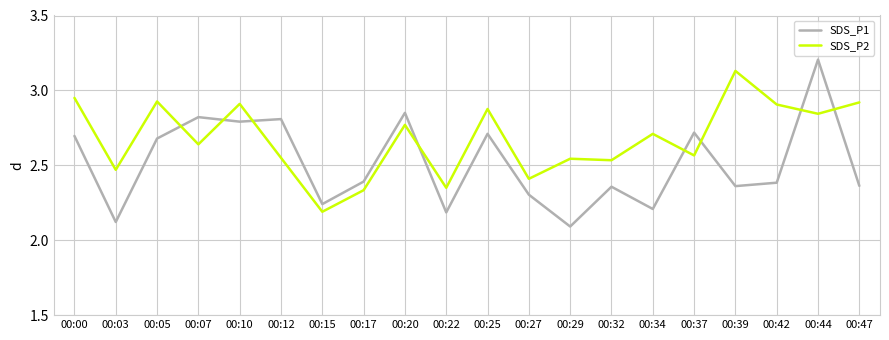

What is the difference between the maximum and minimum values in the SDS_P2 series?

0.9